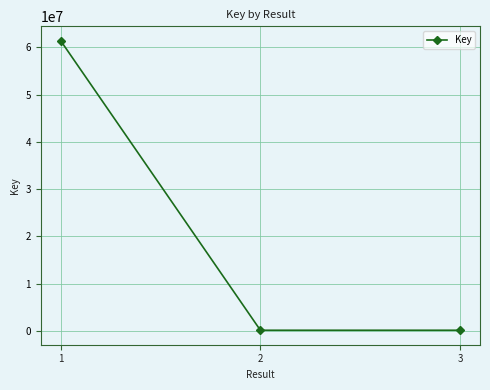

Which category has the highest value across all series?

1